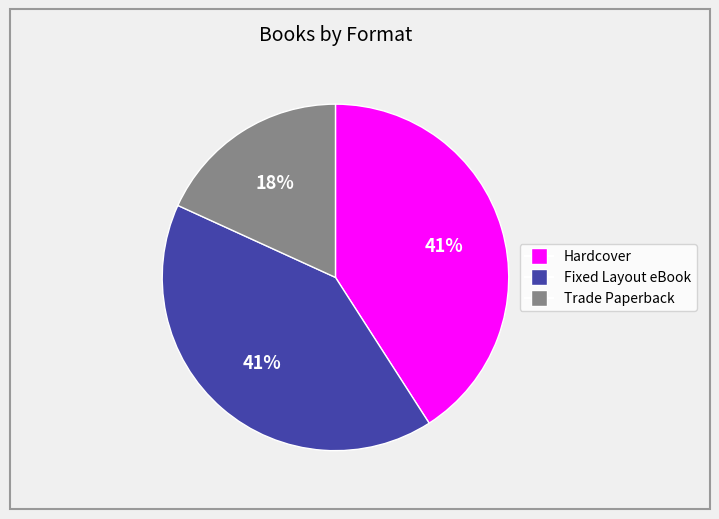

Count the number of slices in the pie.

3